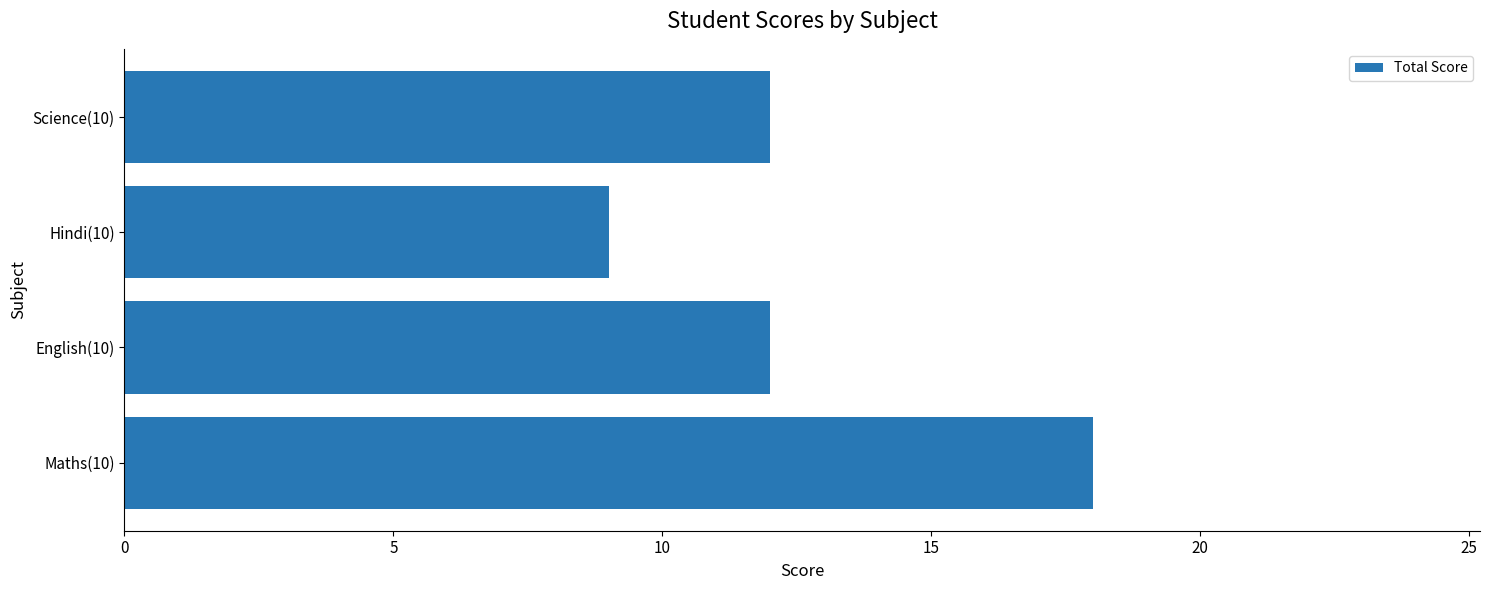

How many values are between 12 and 18?

3